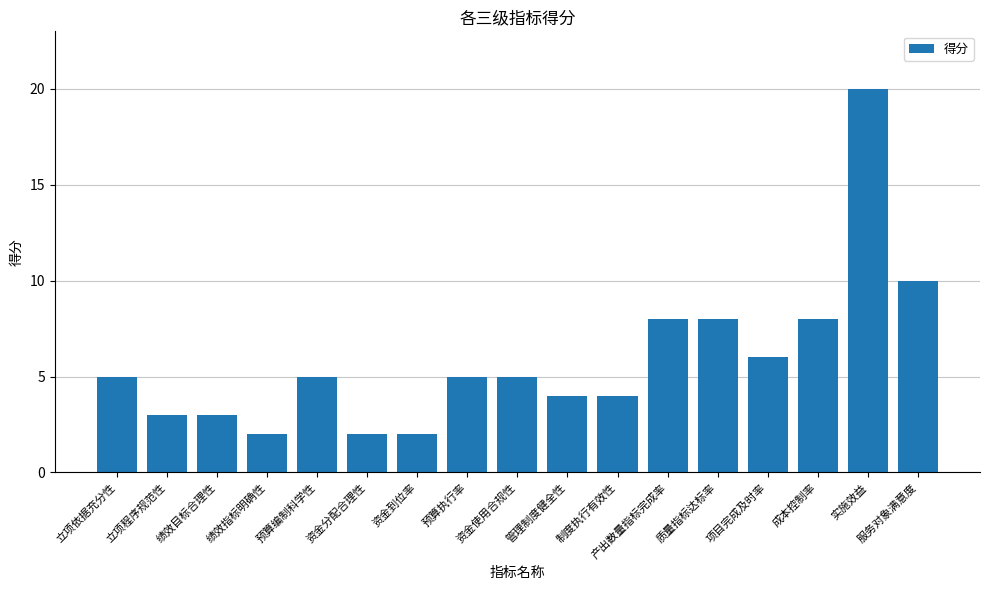

Where is the data nearest to the value 11?

服务对象满意度